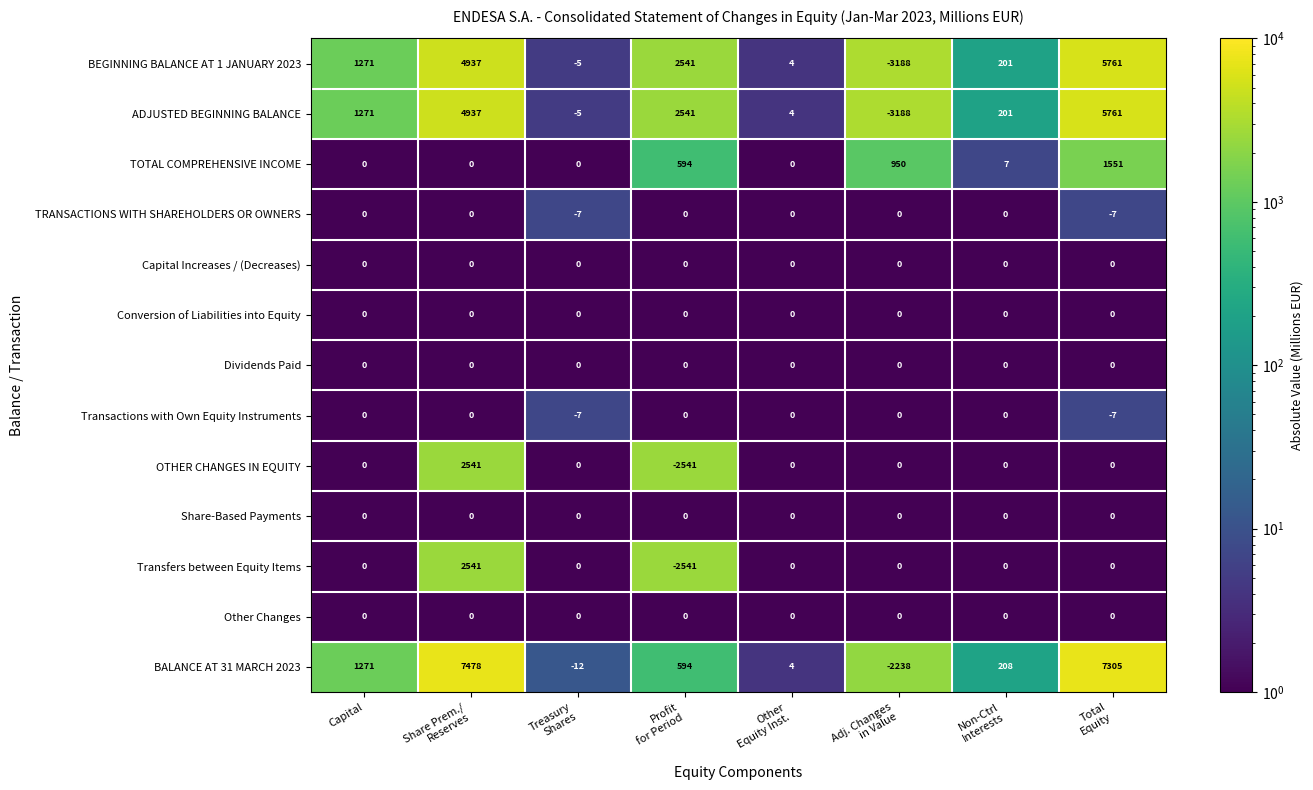

The value of Transactions with Own Equity Instruments at Capital is -3. True or false?

False